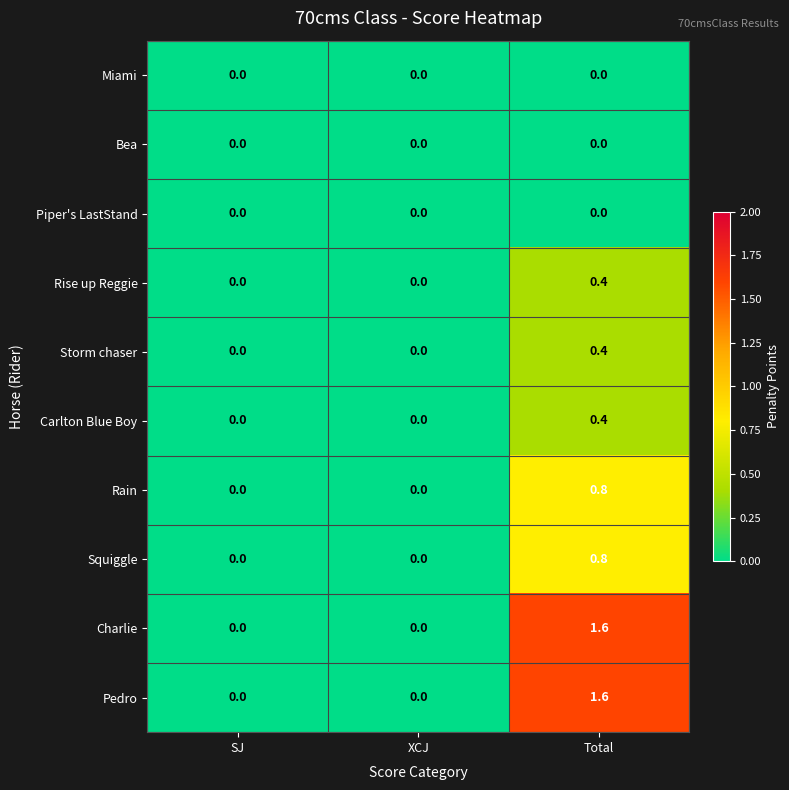

What is the difference between the highest and lowest values at Total?

1.6